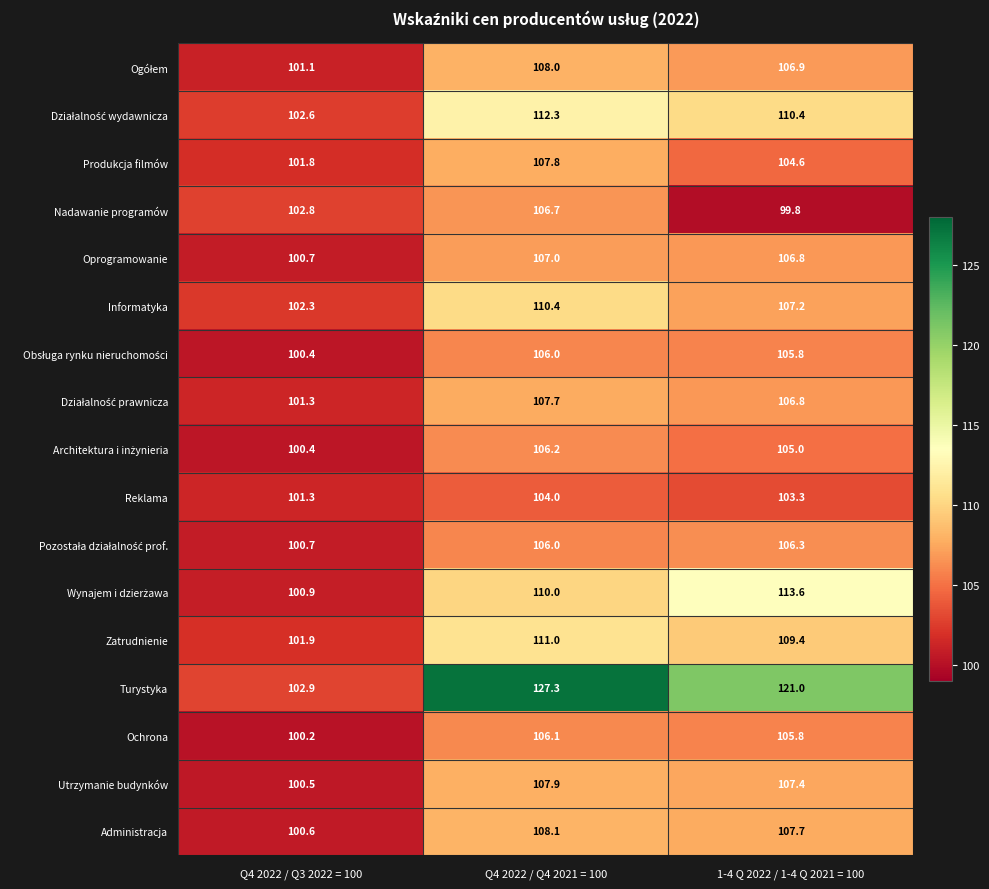

Where is Nadawanie programów nearest to the value 103?

Q4 2022 / Q3 2022 = 100